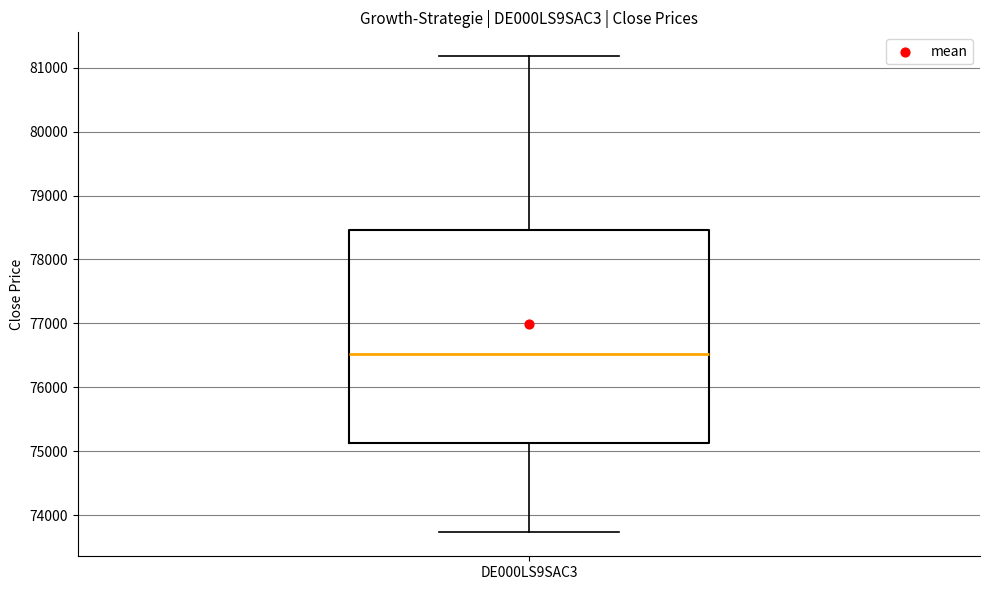

Read this box plot against the y-axis: the position of the median line, the range covered by the box, and the ends of both whiskers. The values are not printed on the chart, so give them approximately, as read against the axis.

median 76500, box 75100 to 78500, whiskers 73700 to 81200